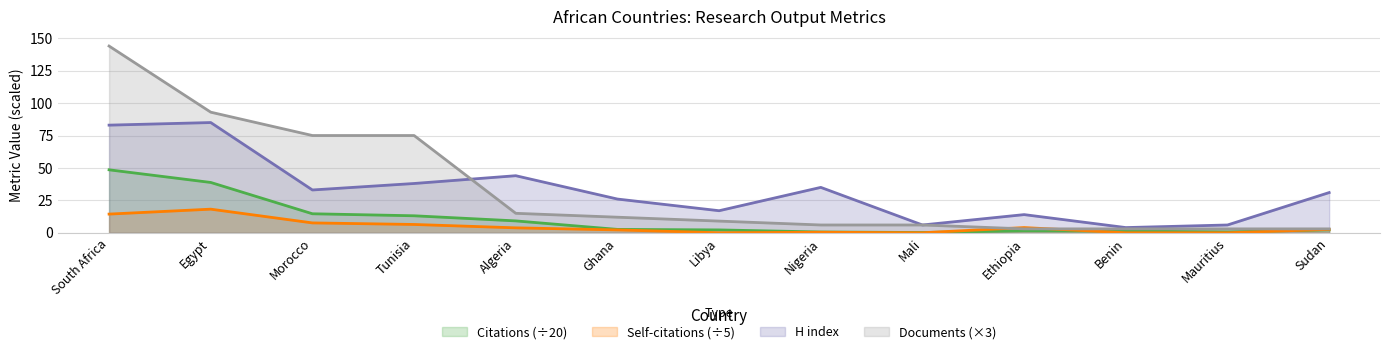

True or false: Citations and H index cross at least once.

False